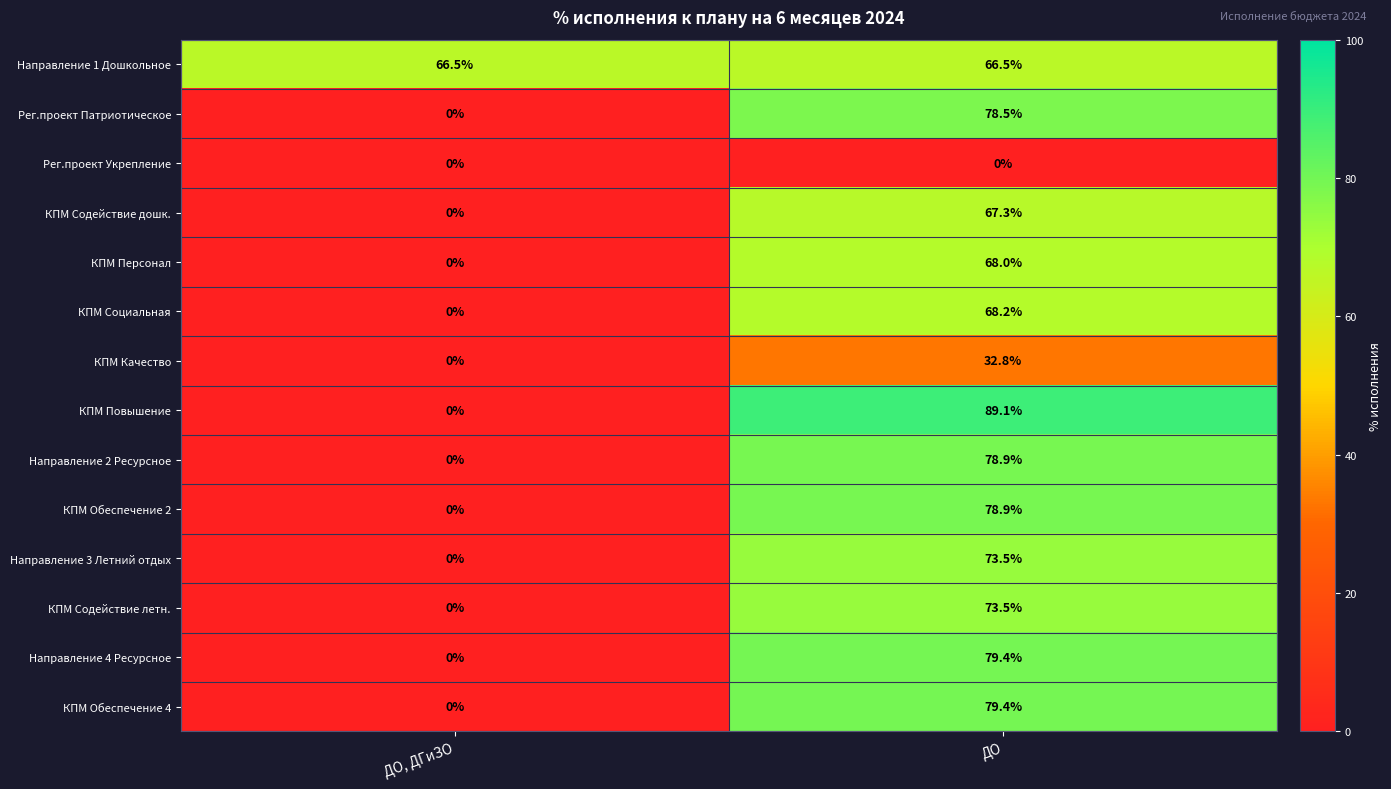

At how many categories does at least one series exceed 59?

2